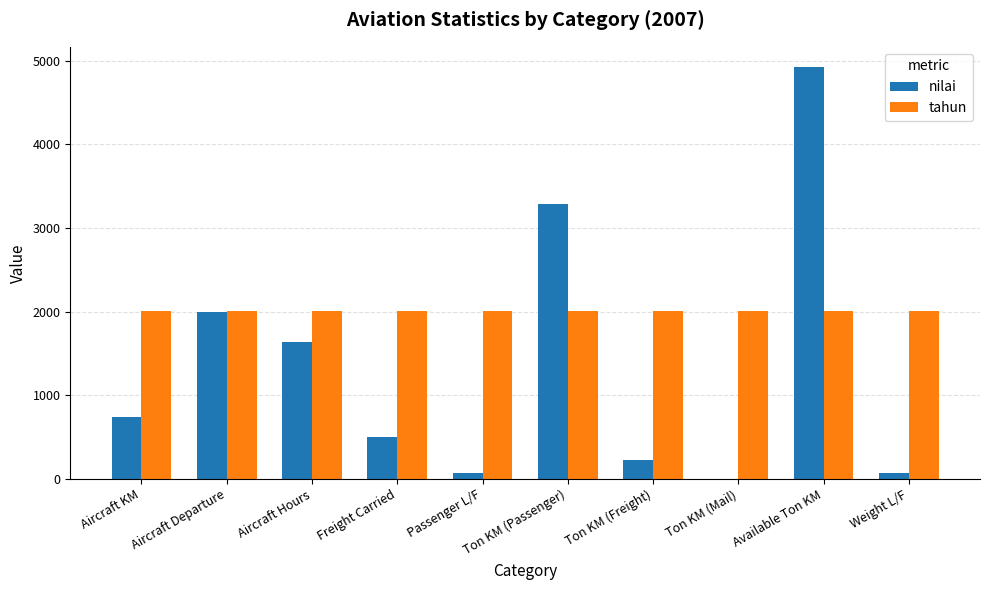

At which category does the chart reach its peak across all series?

Available Ton KM